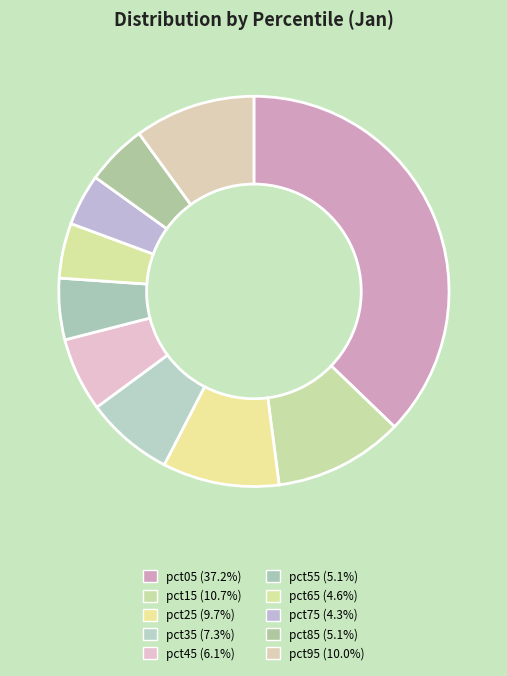

Is it true that pct45 is 1% of the pie?

False